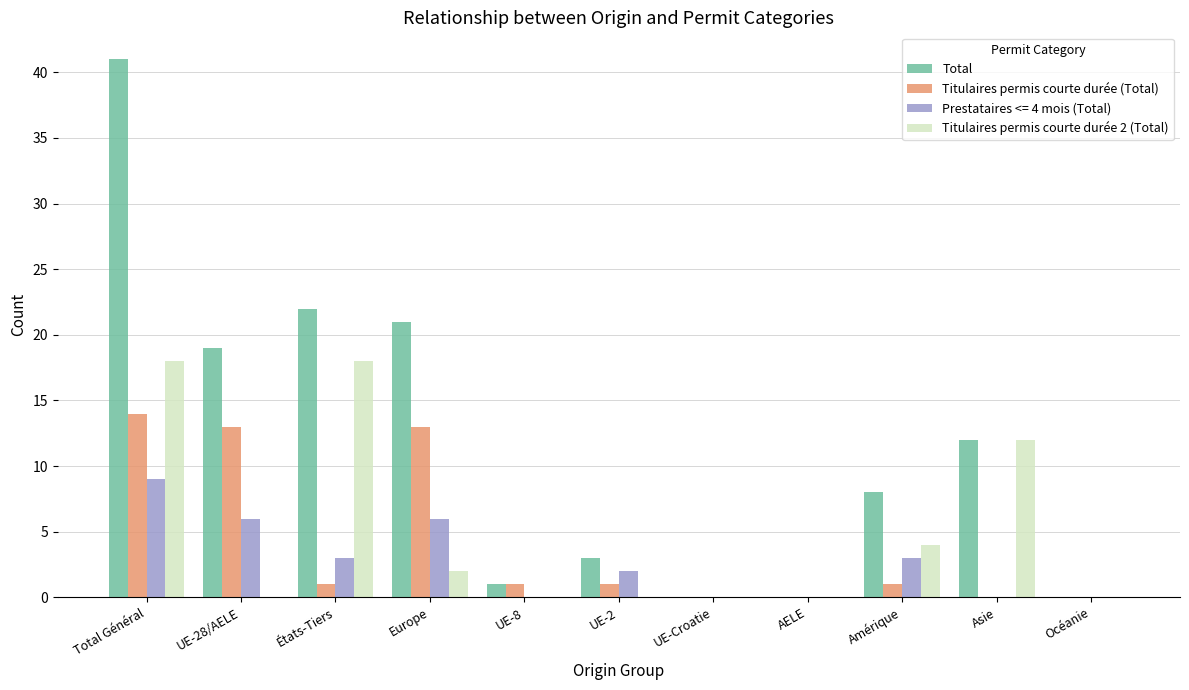

True or false: Total has a value of 5 at UE-2.

False